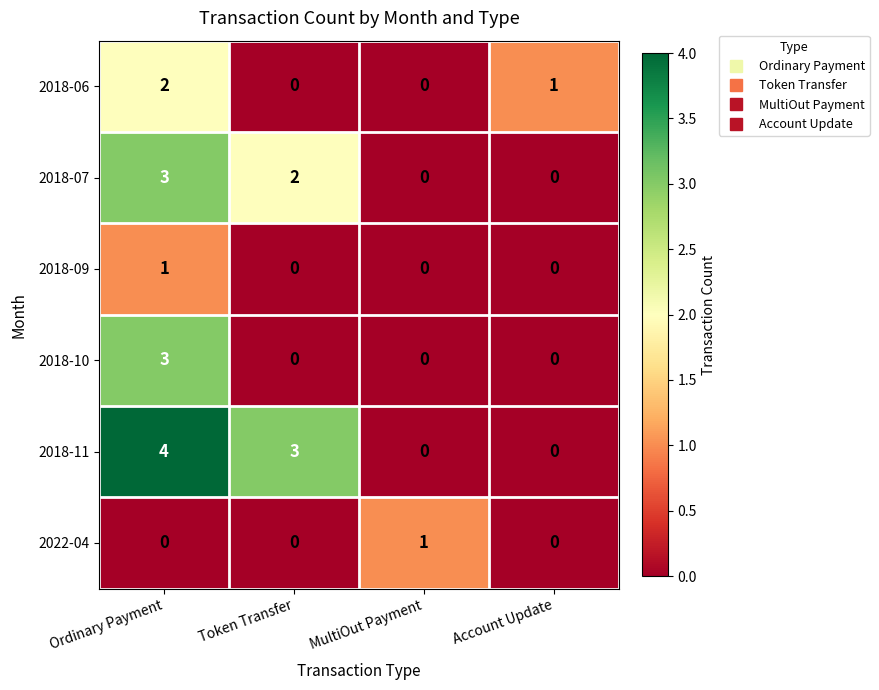

Which series has the widest spread of values?

2018-11